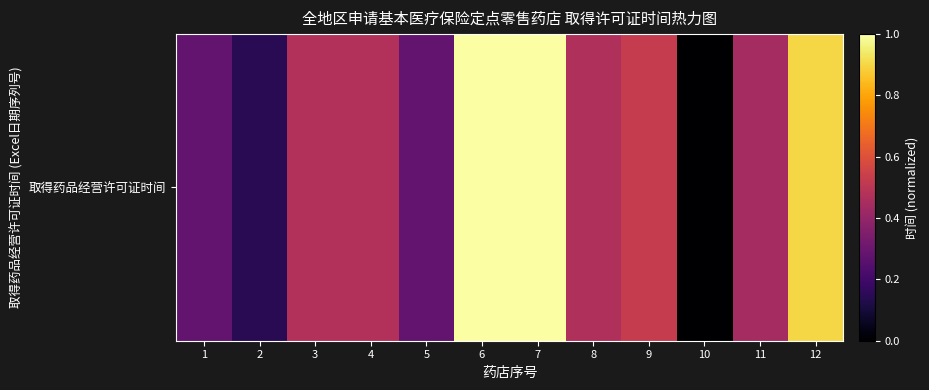

What is the change in value from 2 to 5?

+0.1